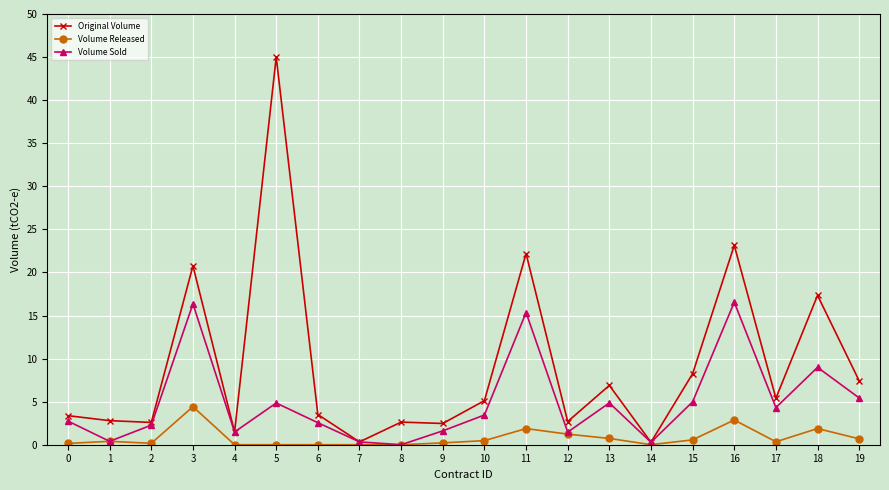

What value does the Original Volume series have at 0?

3.4